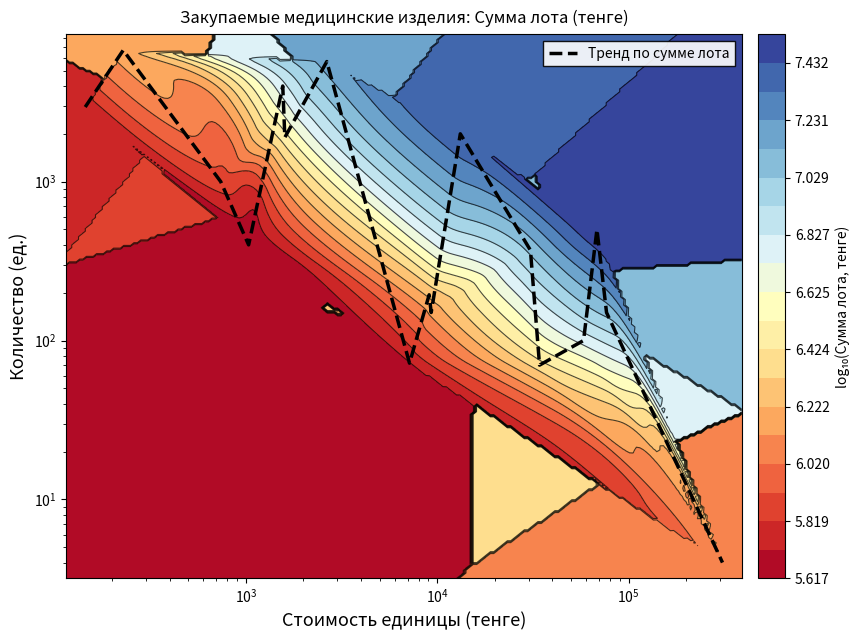

Reading right to left, extract all data points from this chart.

4	150	500	100	70	370	2000	150	194	72	5700	1900	4000	400	1000	6720	2950